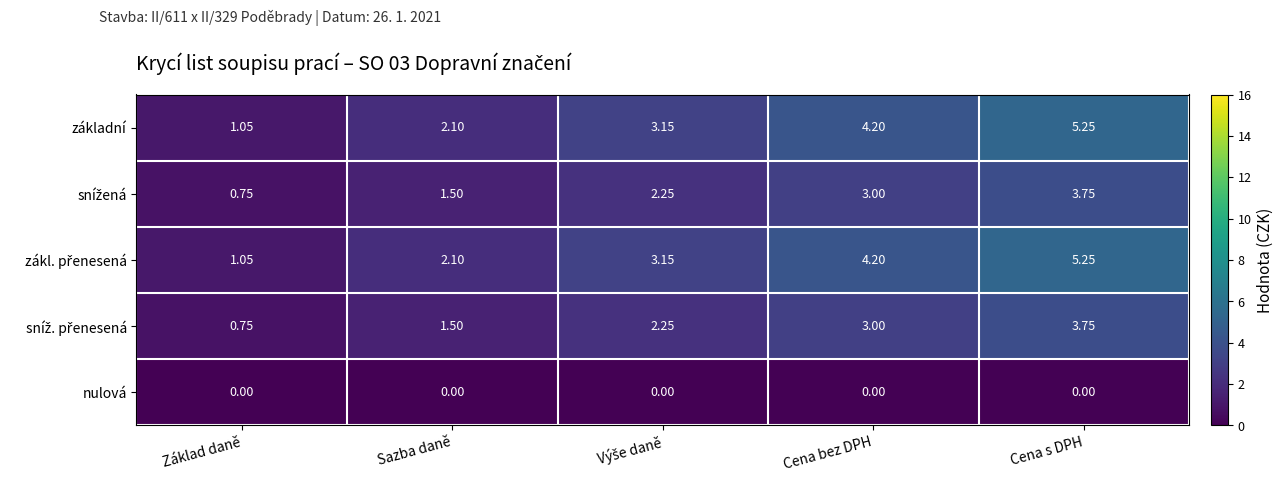

At which label does základní reach its peak?

Cena s DPH